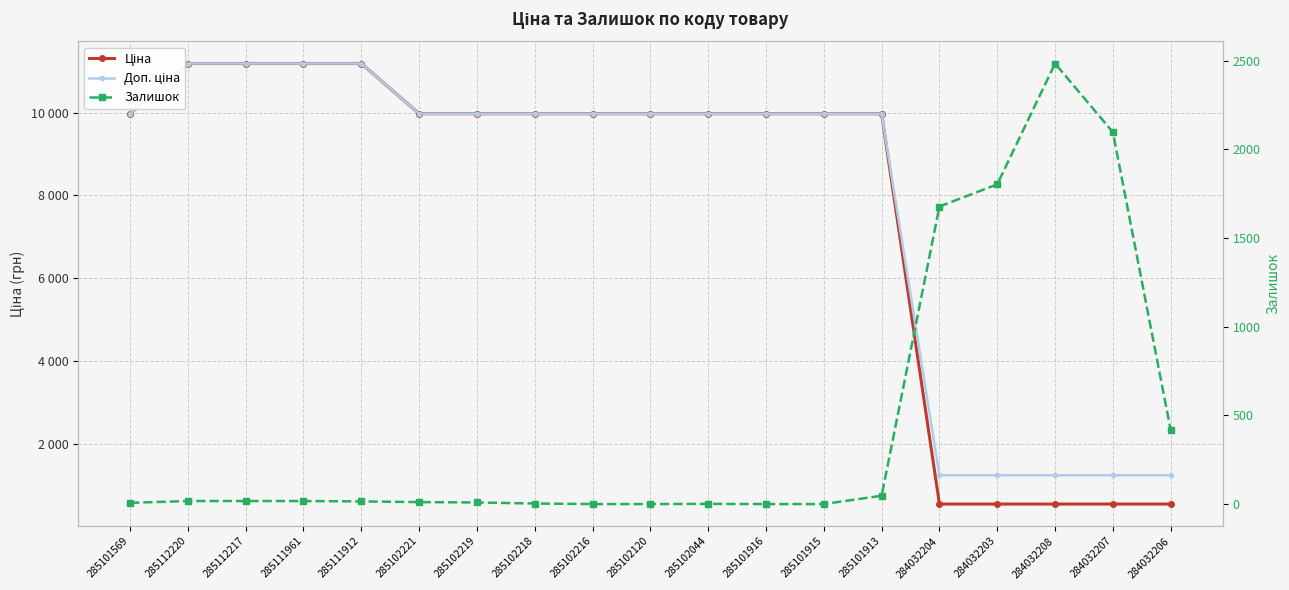

Reading left to right, what are all the values shown in this chart?

Ціна: 285101569=9975.0	285112220=11188.2	285112217=11188.2	285111961=11188.2	285111912=11188.2	285102221=9975.0	285102219=9975.0	285102218=9975.0	285102216=9975.0	285102120=9975.0	285102044=9975.0	285101916=9975.0	285101915=9975.0	285101913=9975.0	284032204=539.0	284032203=539.0	284032208=539.0	284032207=539.0	284032206=539.0
Доп. ціна: 285101569=9975.0	285112220=11188.2	285112217=11188.2	285111961=11188.2	285111912=11188.2	285102221=9975.0	285102219=9975.0	285102218=9975.0	285102216=9975.0	285102120=9975.0	285102044=9975.0	285101916=9975.0	285101915=9975.0	285101913=9975.0	284032204=1235.4	284032203=1235.4	284032208=1235.4	284032207=1235.4	284032206=1235.4
Залишок: 285101569=7.0	285112220=17.0	285112217=17.0	285111961=17.0	285111912=15.0	285102221=11.0	285102219=9.0	285102218=3.0	285102216=0.0	285102120=0.0	285102044=1.0	285101916=0.0	285101915=0.0	285101913=47.0	284032204=1677.0	284032203=1802.0	284032208=2483.0	284032207=2096.0	284032206=417.0